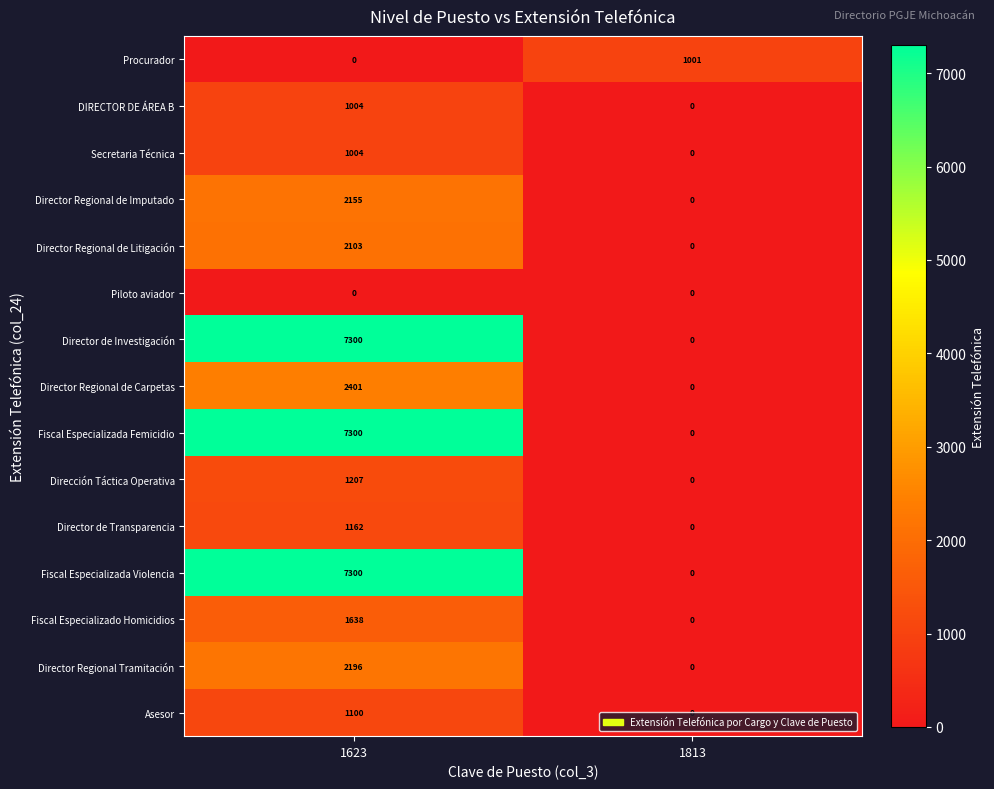

At which category is the sum across all series the highest?

1623